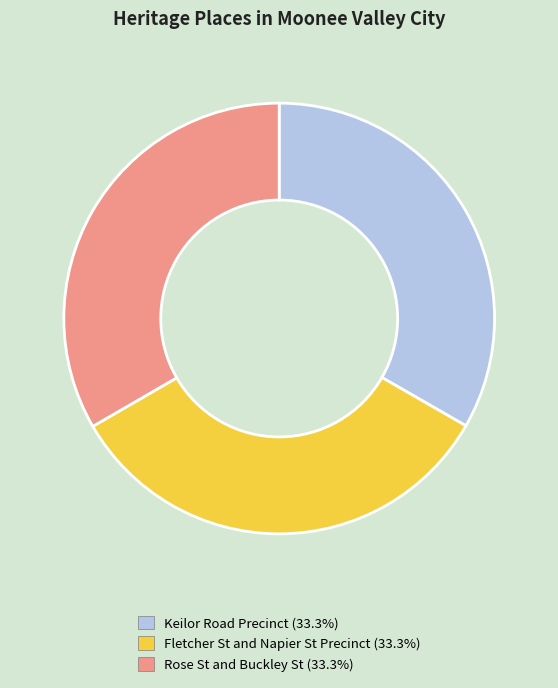

What is the ratio of the value at Fletcher St and Napier St Precinct to the value at Keilor Road Precinct?

1.0